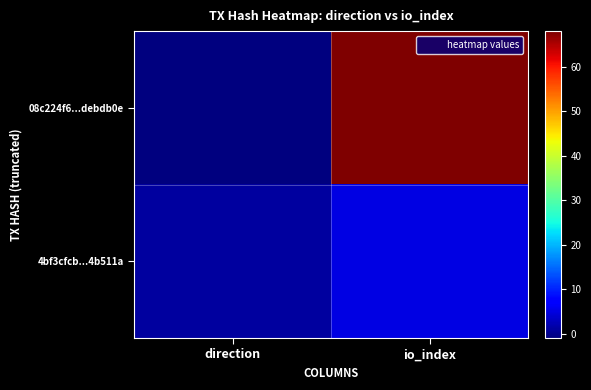

Which series changed the most between direction and io_index?

08c224f6...debdb0e